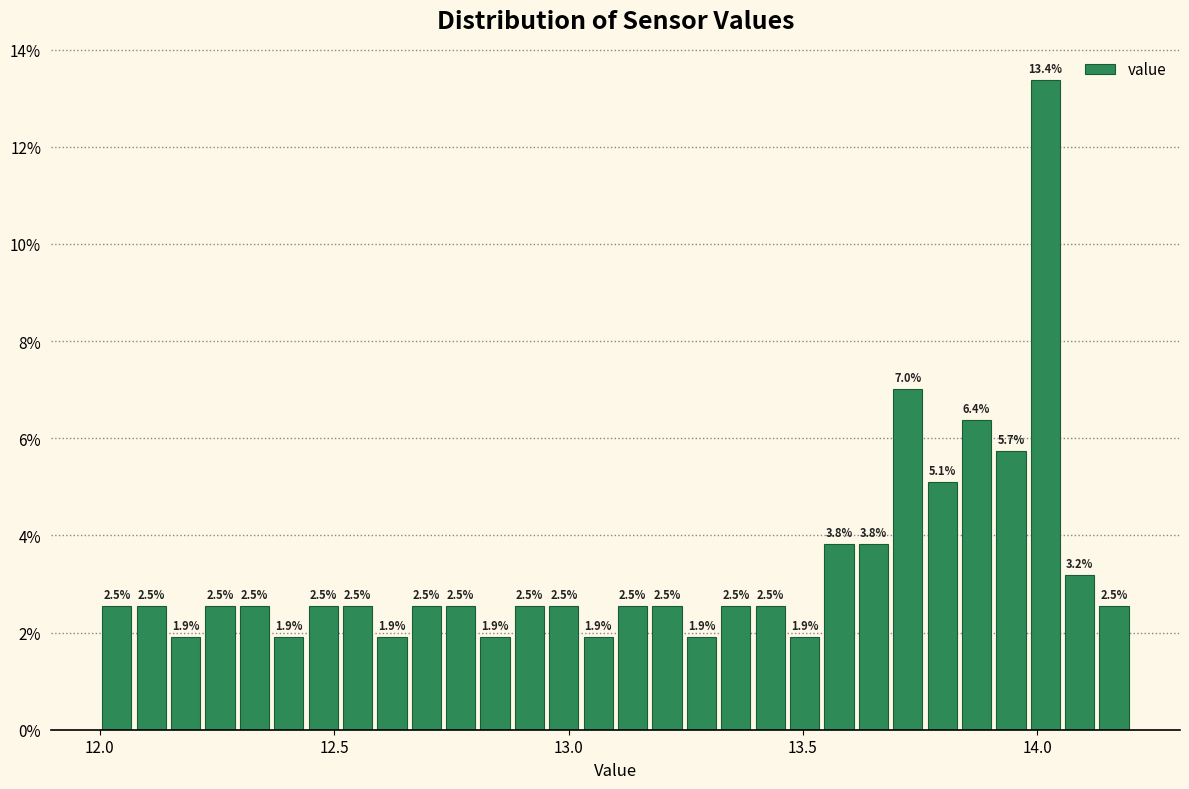

Around what value on the x-axis is the tallest bar? Give the approximate position of its centre, as read against the axis.

14.00